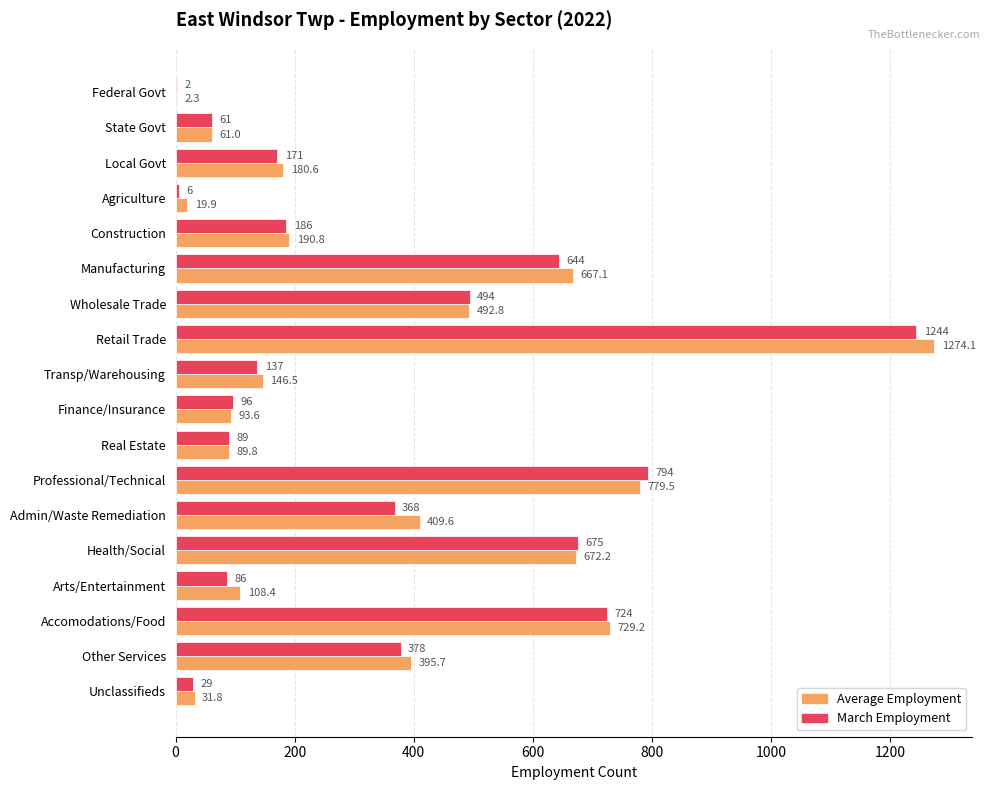

What is the total value across all series at State Govt?

122.0